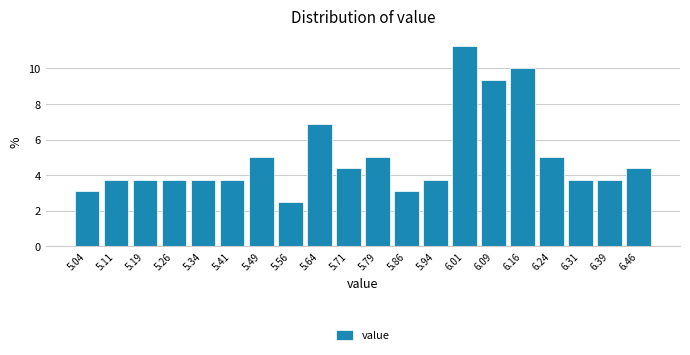

What is the height of the bar covering 5.450 to 5.525 on the x-axis? Neither the bar edges nor the heights are printed on the chart, so give them approximately, as read against the axes.

5.0